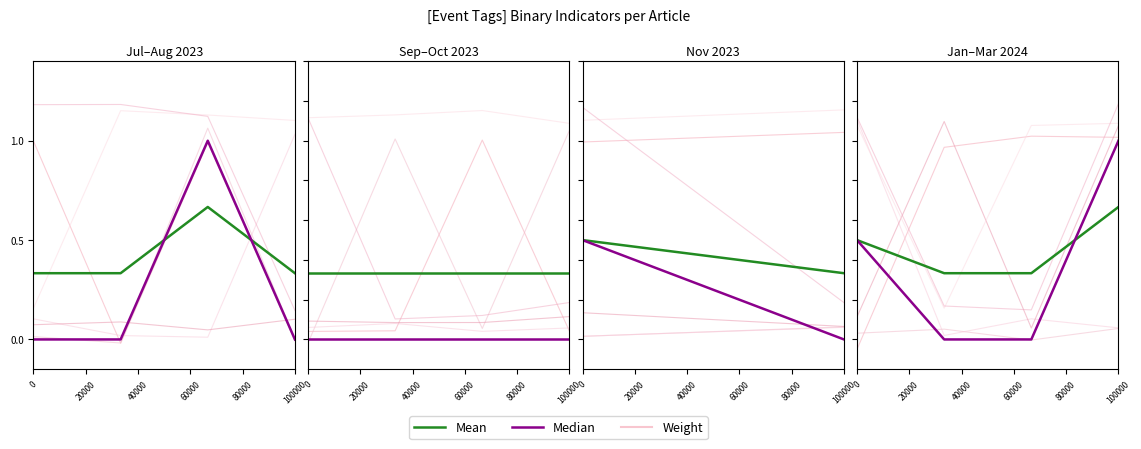

True or false: Mean has a value of 0.3 at 60000.

False